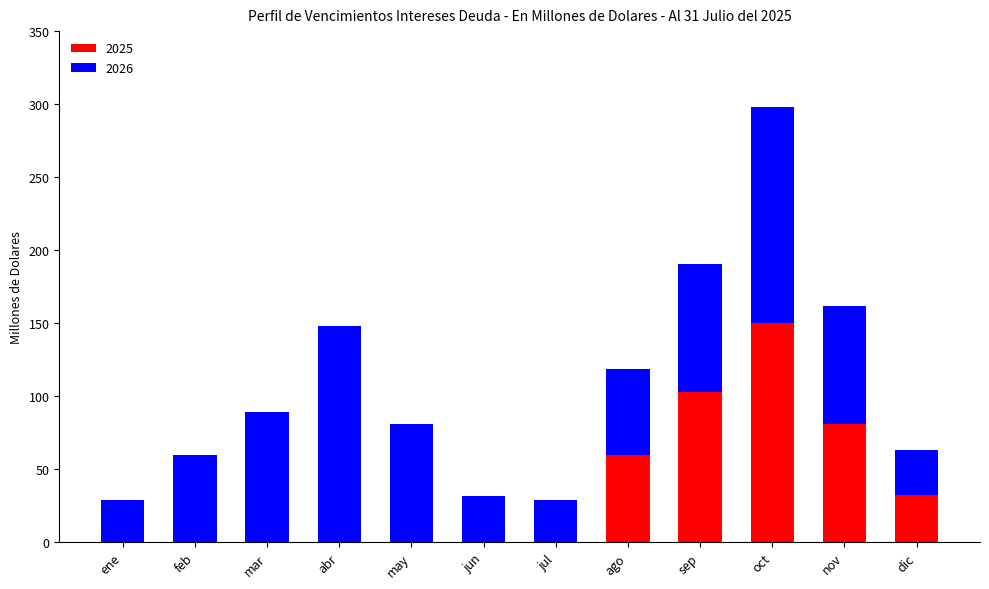

How many categories are shown in the chart?

12